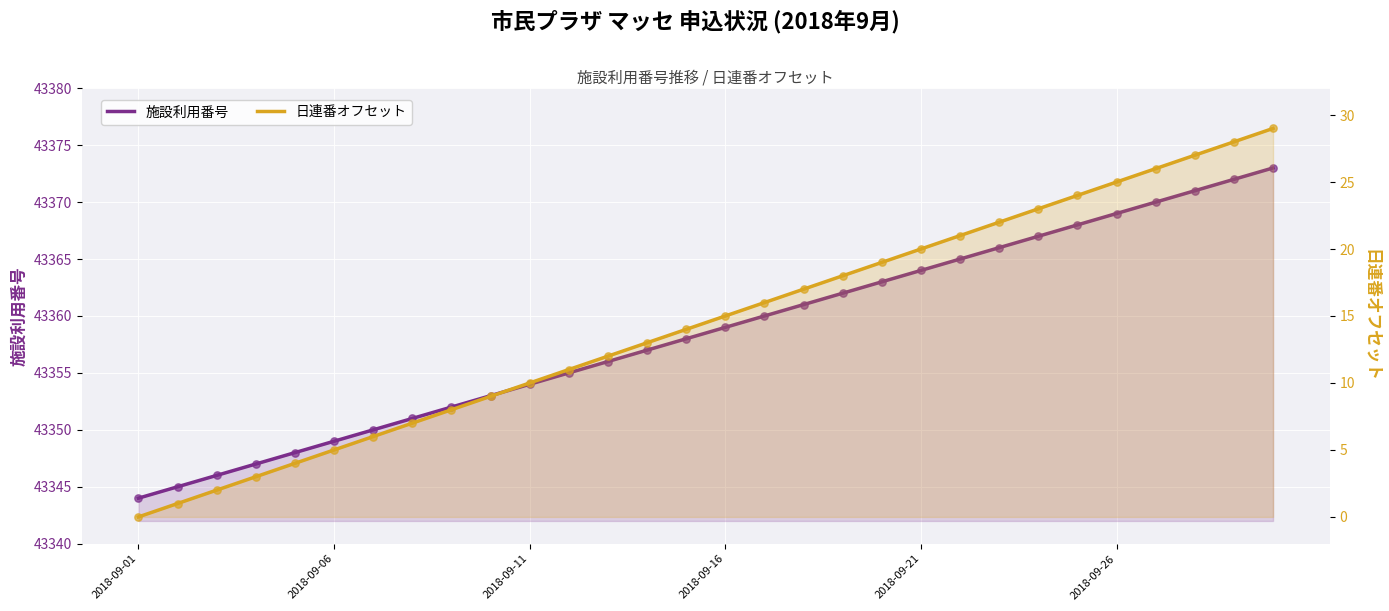

Is the value of 施設利用番号 at 2018-09-11 greater than the value of 日連番オフセット at 7?

Yes